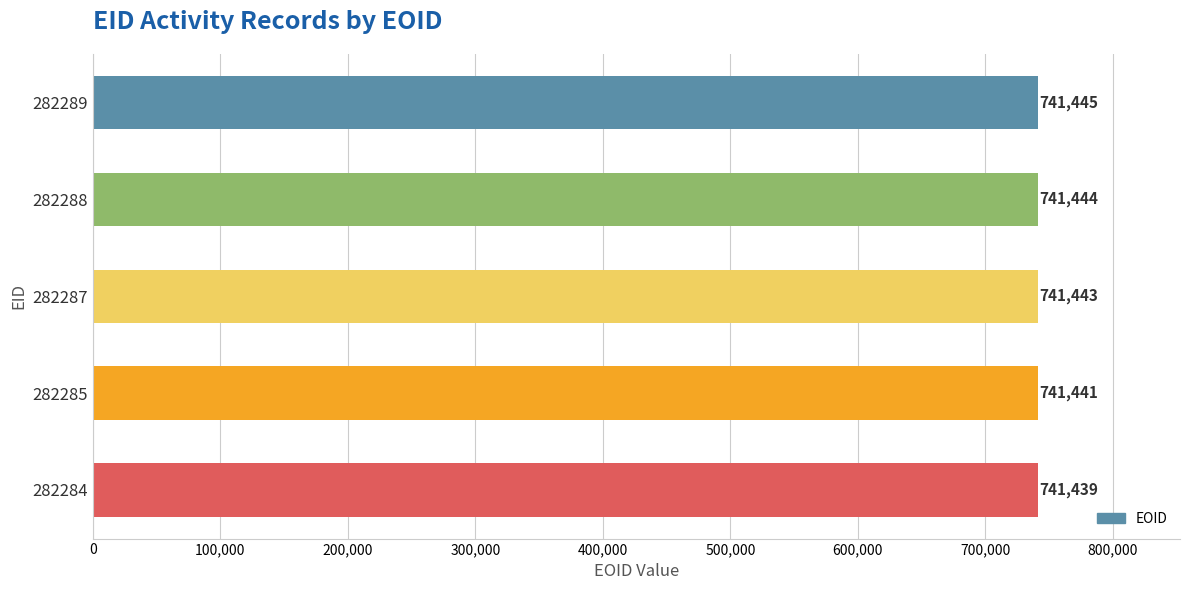

How many values are below 741443?

2